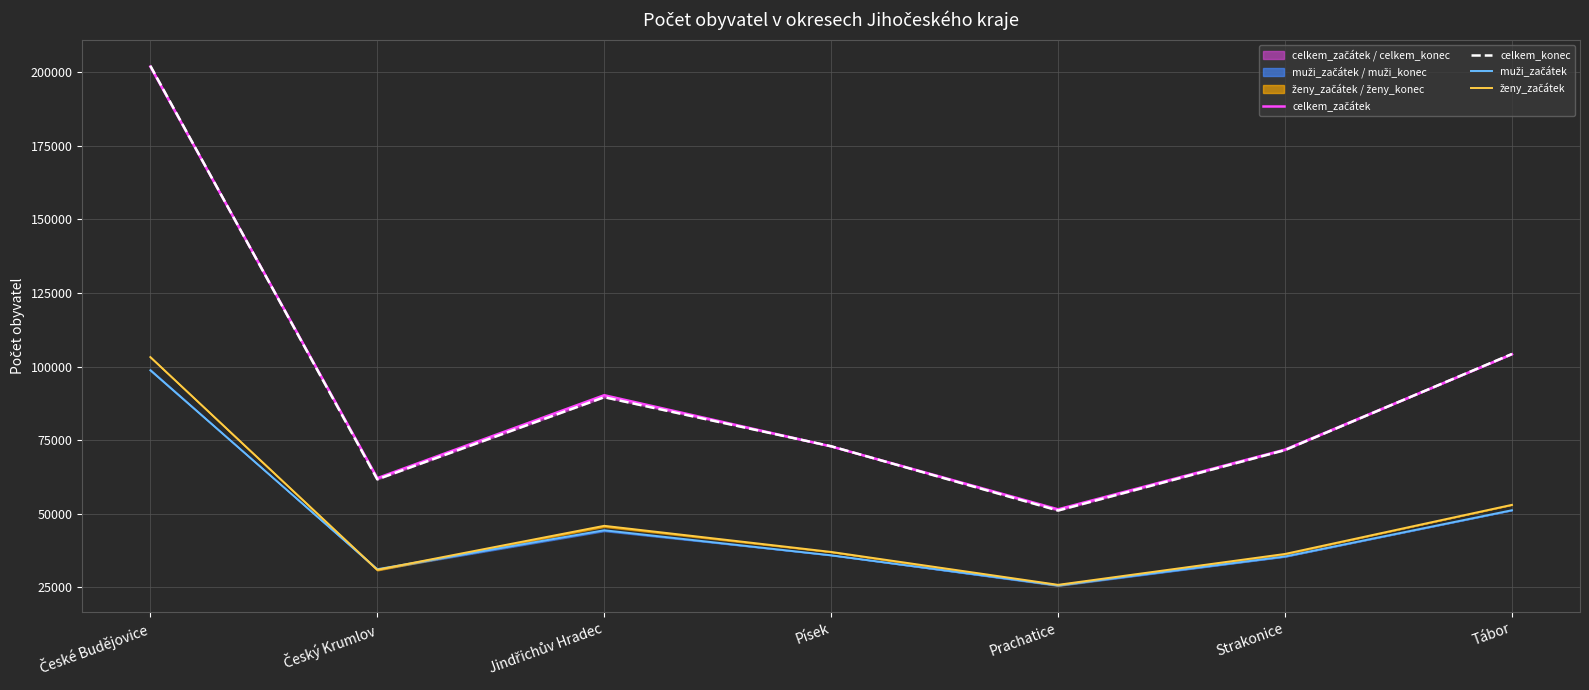

Reading right to left, list all the values displayed in this chart.

celkem_začátek: Tábor=104172	Strakonice=71764	Prachatice=51474	Písek=72851	Jindřichův Hradec=90246	Český Krumlov=62072	České Budějovice=201926
celkem_konec: Tábor=104261	Strakonice=71602	Prachatice=51061	Písek=72912	Jindřichův Hradec=89564	Český Krumlov=61655	České Budějovice=202172
muži_začátek: Tábor=51172	Strakonice=35449	Prachatice=25648	Písek=35848	Jindřichův Hradec=44372	Český Krumlov=31132	České Budějovice=98717
ženy_začátek: Tábor=53000	Strakonice=36315	Prachatice=25826	Písek=37003	Jindřichův Hradec=45874	Český Krumlov=30940	České Budějovice=103209